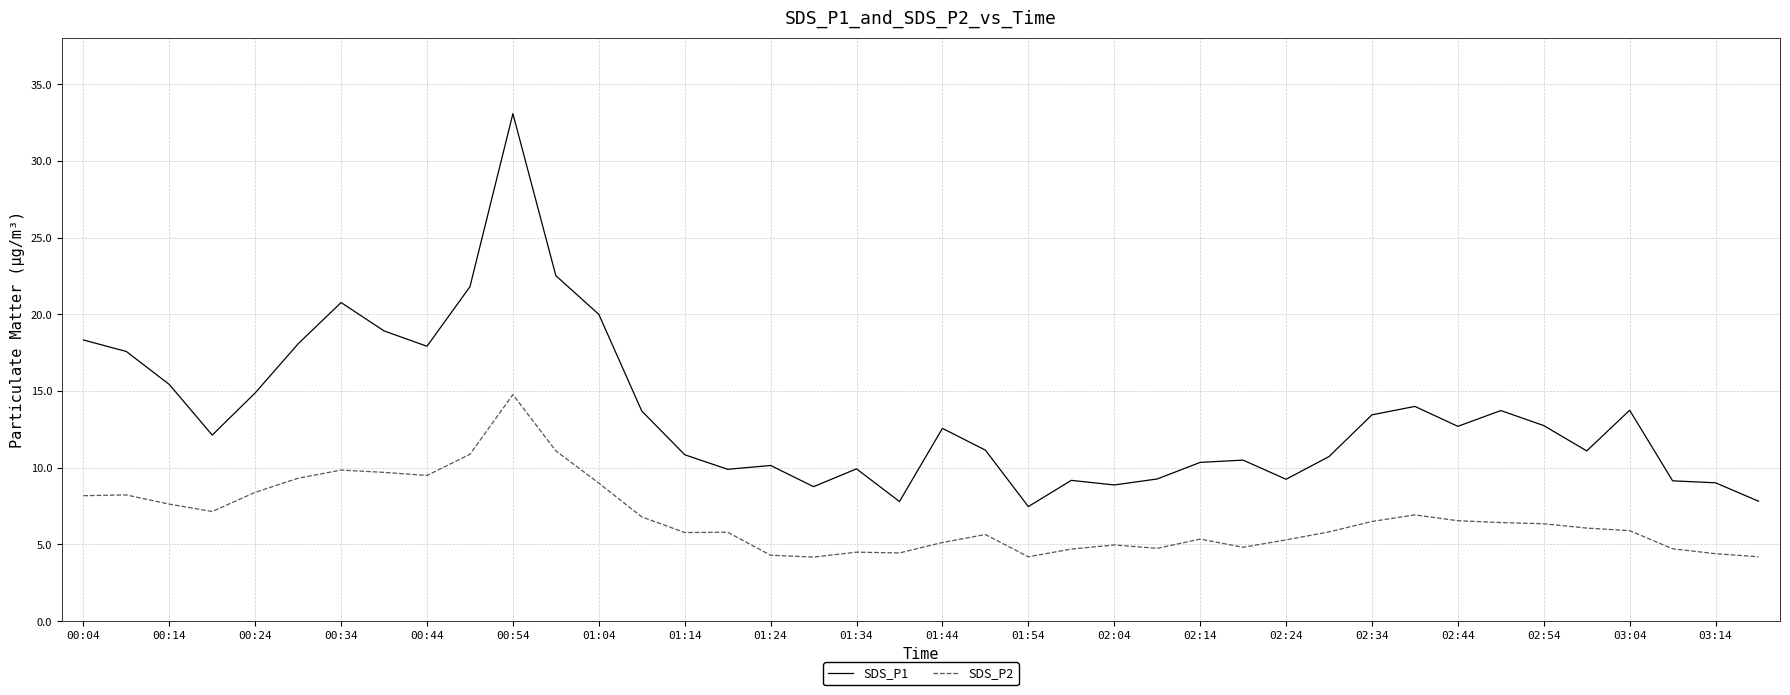

What is the maximum value shown in the chart?

33.1